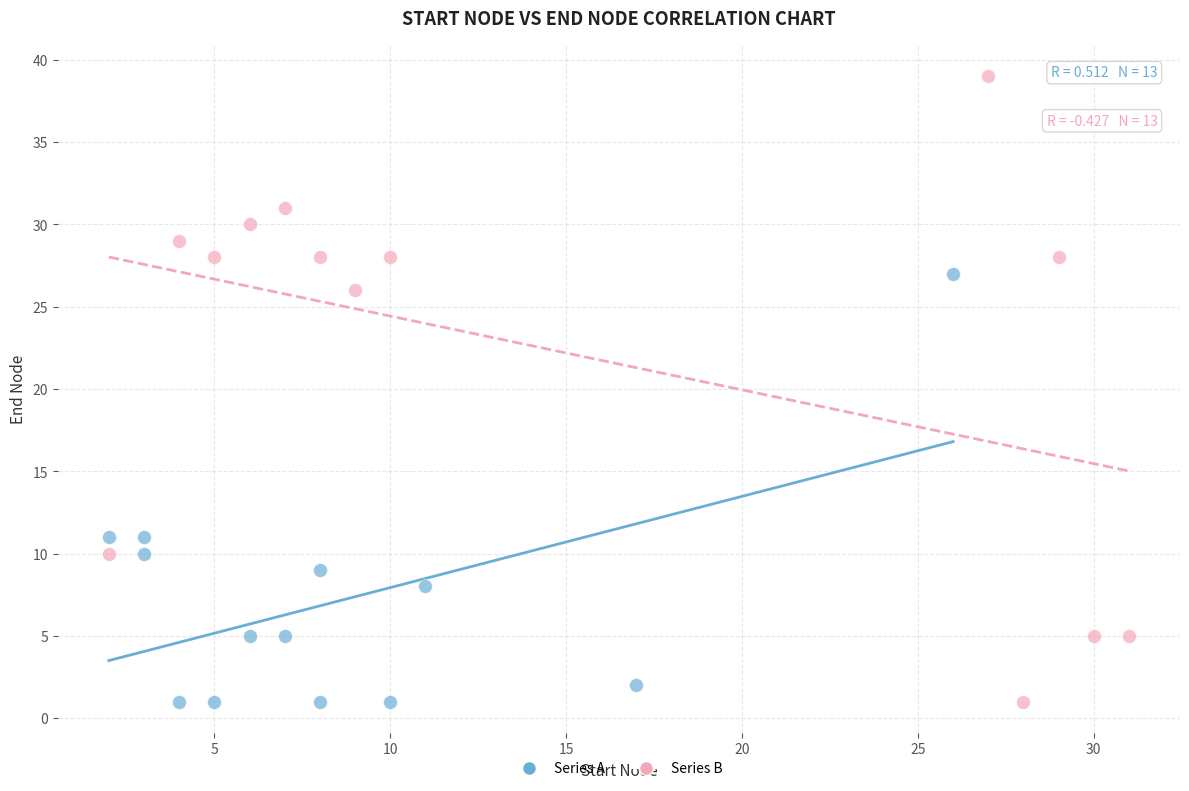

Which series has the widest spread of Y values?

Series B